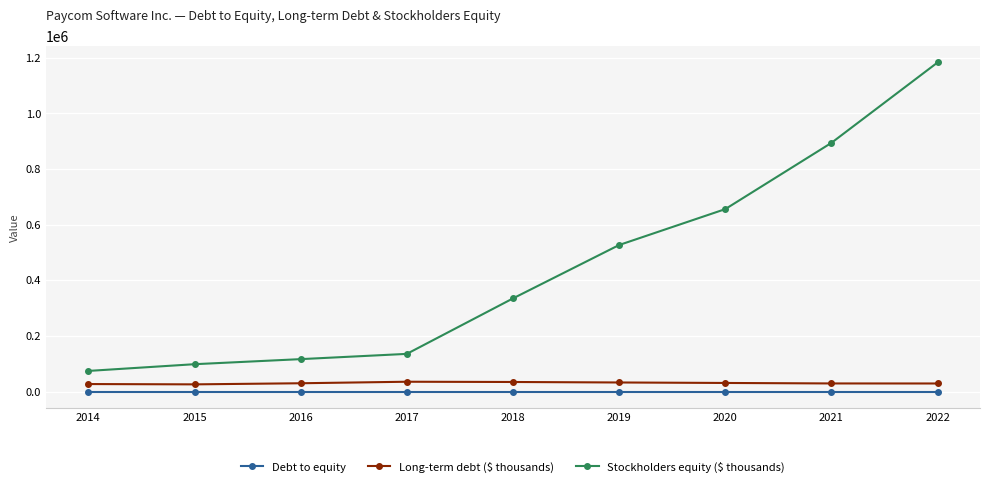

Read the Long-term debt ($ thousands) value at 2018.

34389.0